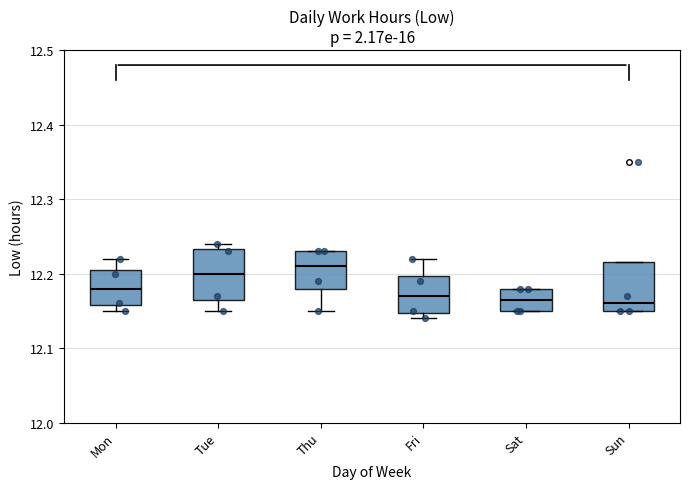

Reading left to right, transcribe this box plot: for each box, give where its median line is, the range the box spans, and where its two whiskers end, as read against the y-axis. The values are not printed on the chart, so give them approximately, as read against the axis.

Mon: median 12.18, box 12.16 to 12.21, whiskers 12.15 to 12.22
Tue: median 12.20, box 12.17 to 12.23, whiskers 12.15 to 12.24
Thu: median 12.21, box 12.18 to 12.23, whiskers 12.15 to 12.23
Fri: median 12.17, box 12.15 to 12.20, whiskers 12.14 to 12.22
Sat: median 12.17, box 12.15 to 12.18, whiskers 12.15 to 12.18
Sun: median 12.16, box 12.15 to 12.22, whiskers 12.15 to 12.22